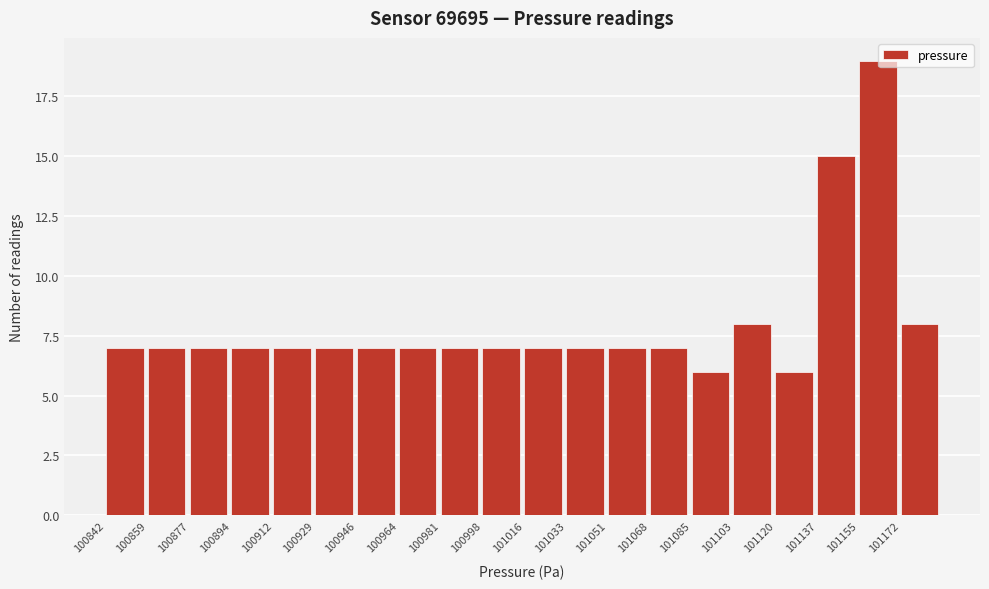

Reading left to right, list every bar in this chart as the range it spans on the x-axis followed by its height. Neither the bar edges nor the heights are printed on the chart, so give them approximately, as read against the axes.

100842 to 100860: 7
100860 to 100878: 7
100878 to 100894: 7
100894 to 100912: 7
100912 to 100930: 7
100930 to 100946: 7
100946 to 100964: 7
100964 to 100982: 7
100982 to 100998: 7
100998 to 101016: 7
101016 to 101034: 7
101034 to 101052: 7
101052 to 101068: 7
101068 to 101086: 7
101086 to 101104: 6
101104 to 101120: 8
101120 to 101138: 6
101138 to 101156: 15
101156 to 101172: 19
101172 to 101190: 8